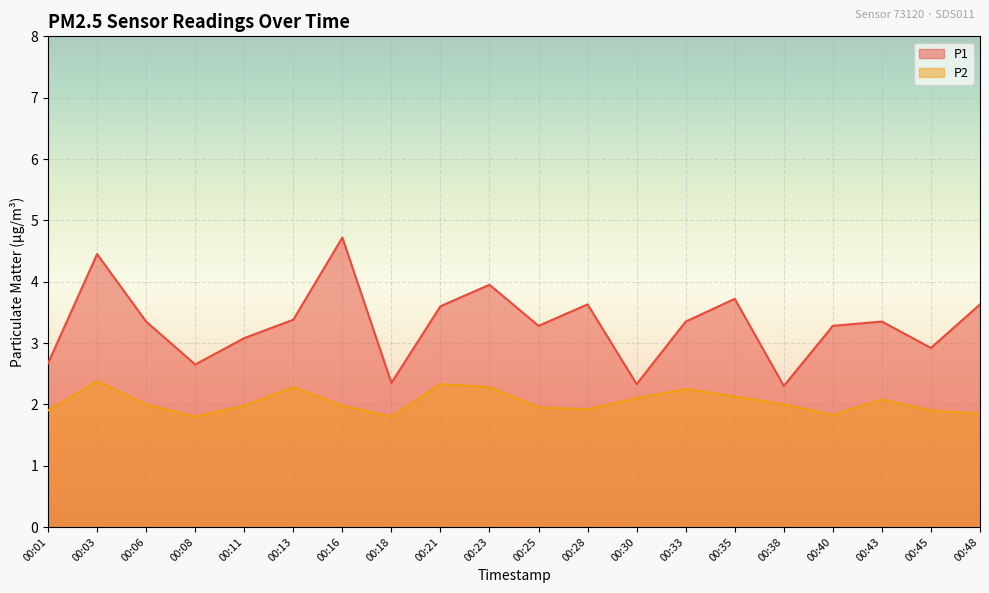

What is the difference between the P2 values at 00:06 and 00:18?

0.2